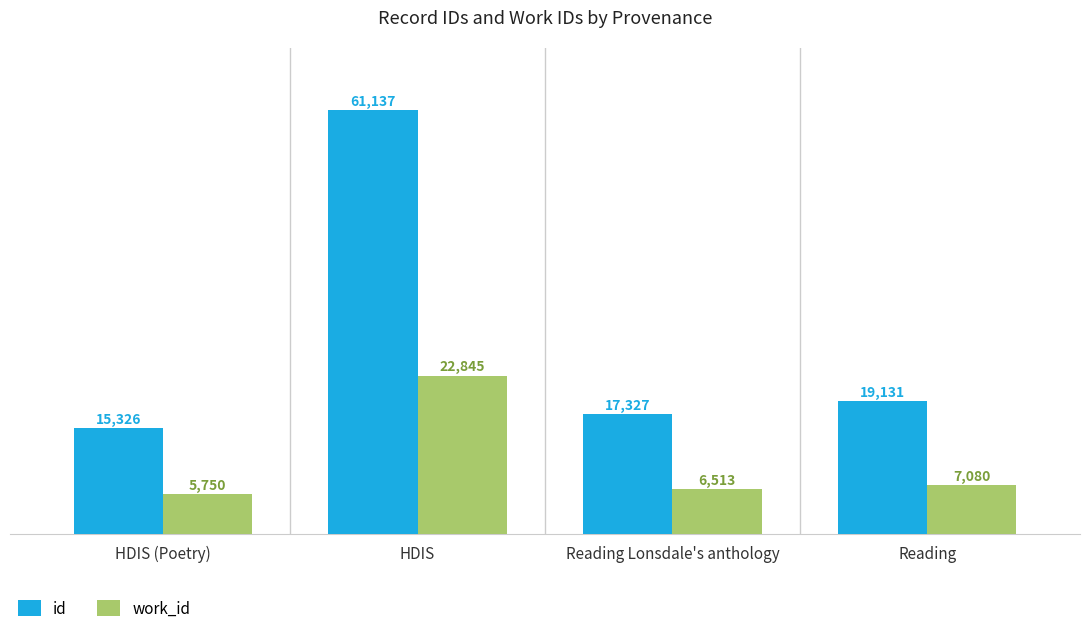

What are all the series names shown in the legend?

id, work_id